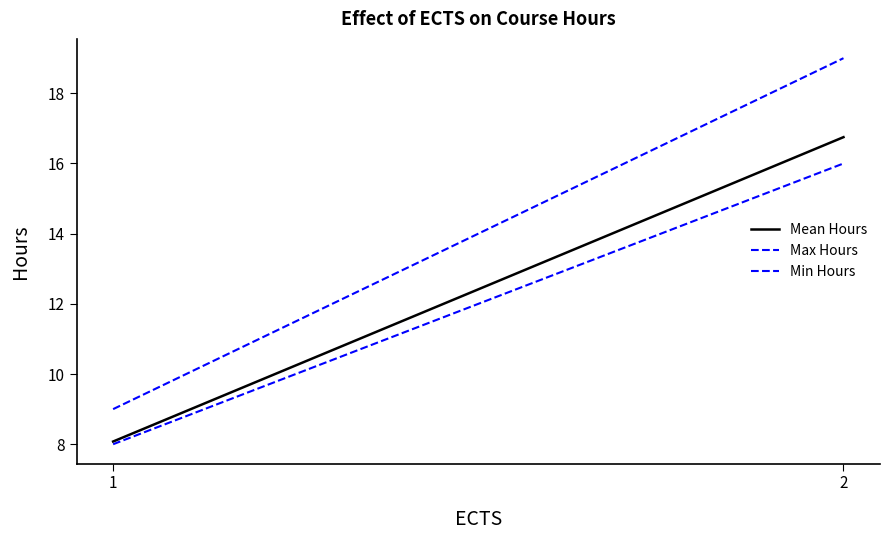

The value of Mean Hours at 1 is 5.1. True or false?

False